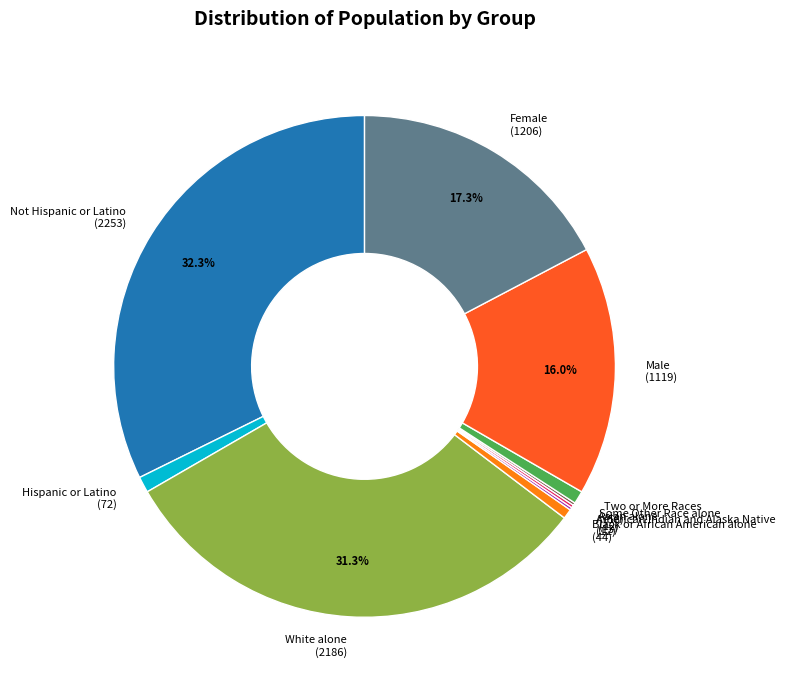

Which category has the biggest portion of the pie?

Not Hispanic or Latino